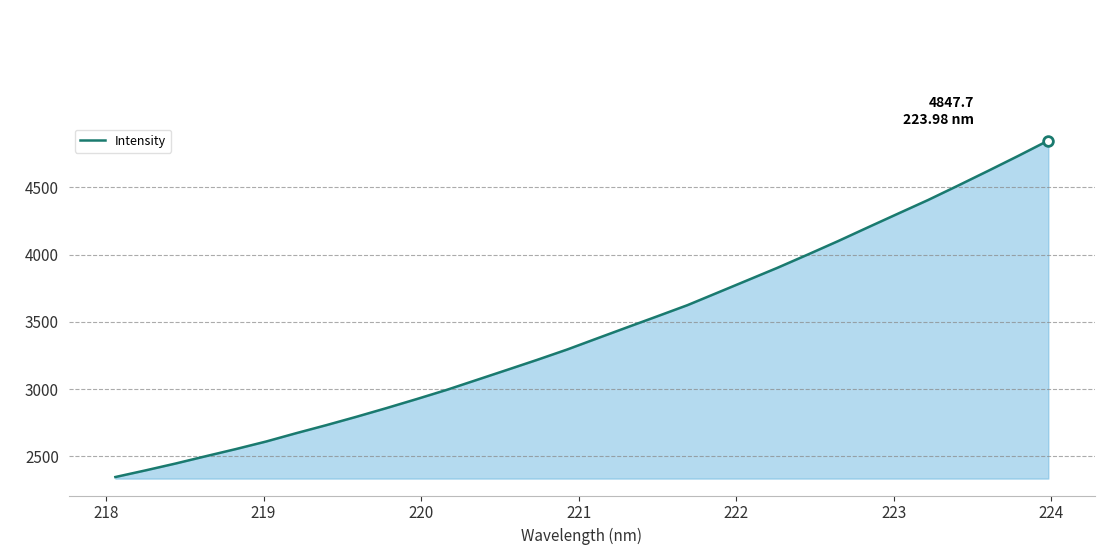

What is the minimum value shown in the chart?

2346.2